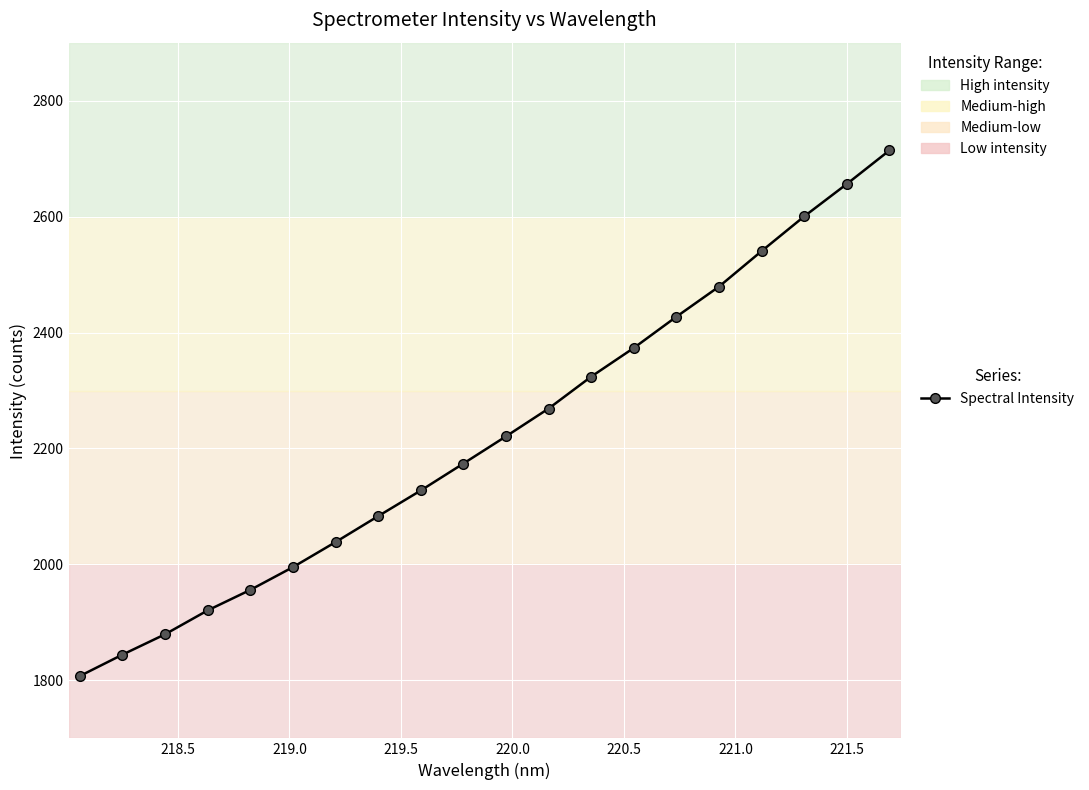

What is the smallest value displayed?

1807.5